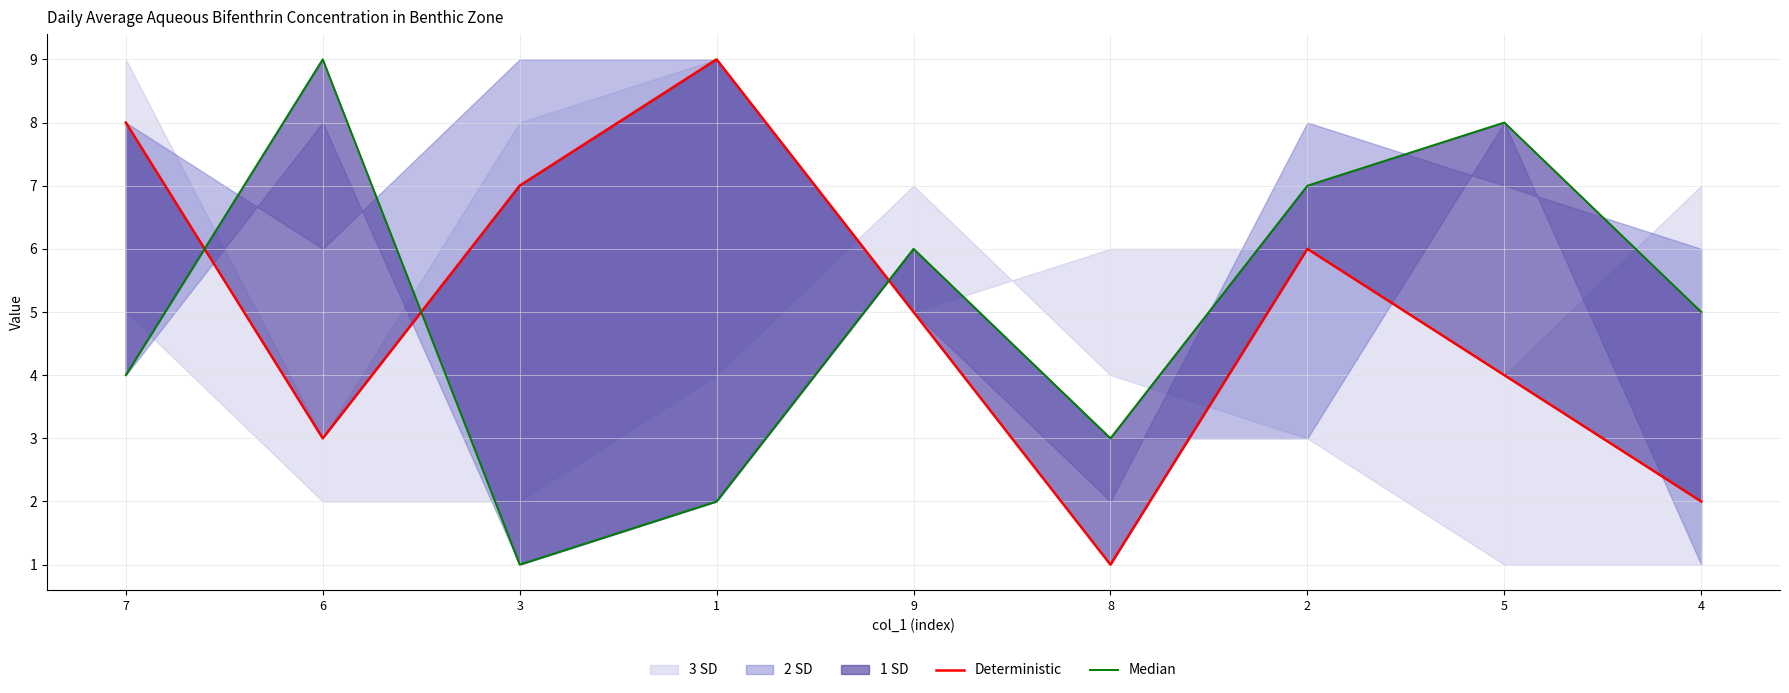

The Deterministic series shows 4 at 5. True or false?

True